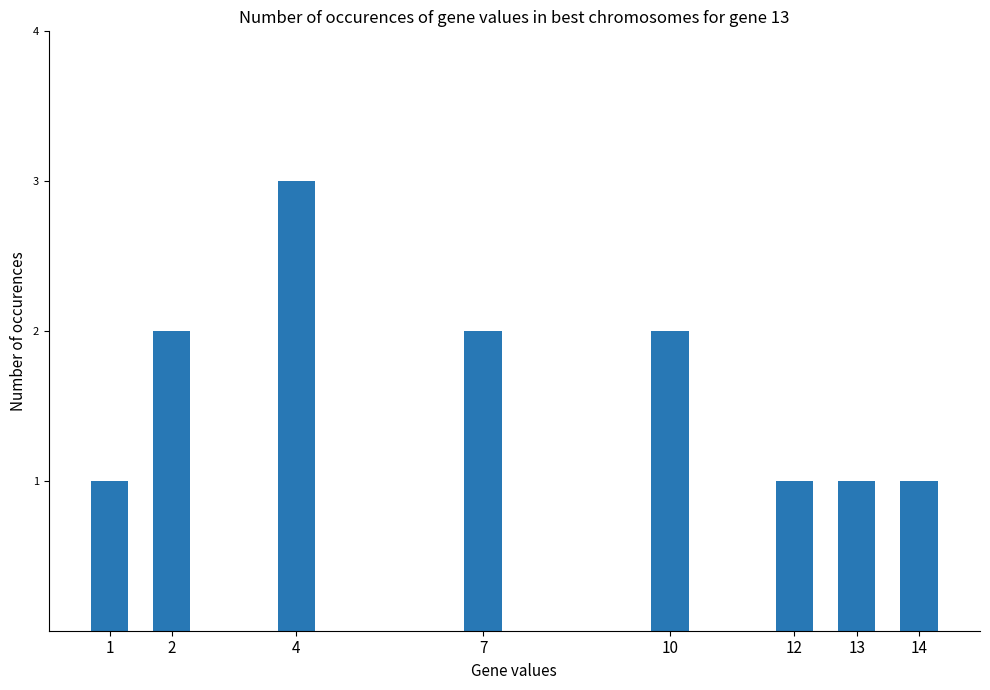

How many values are below 2?

4